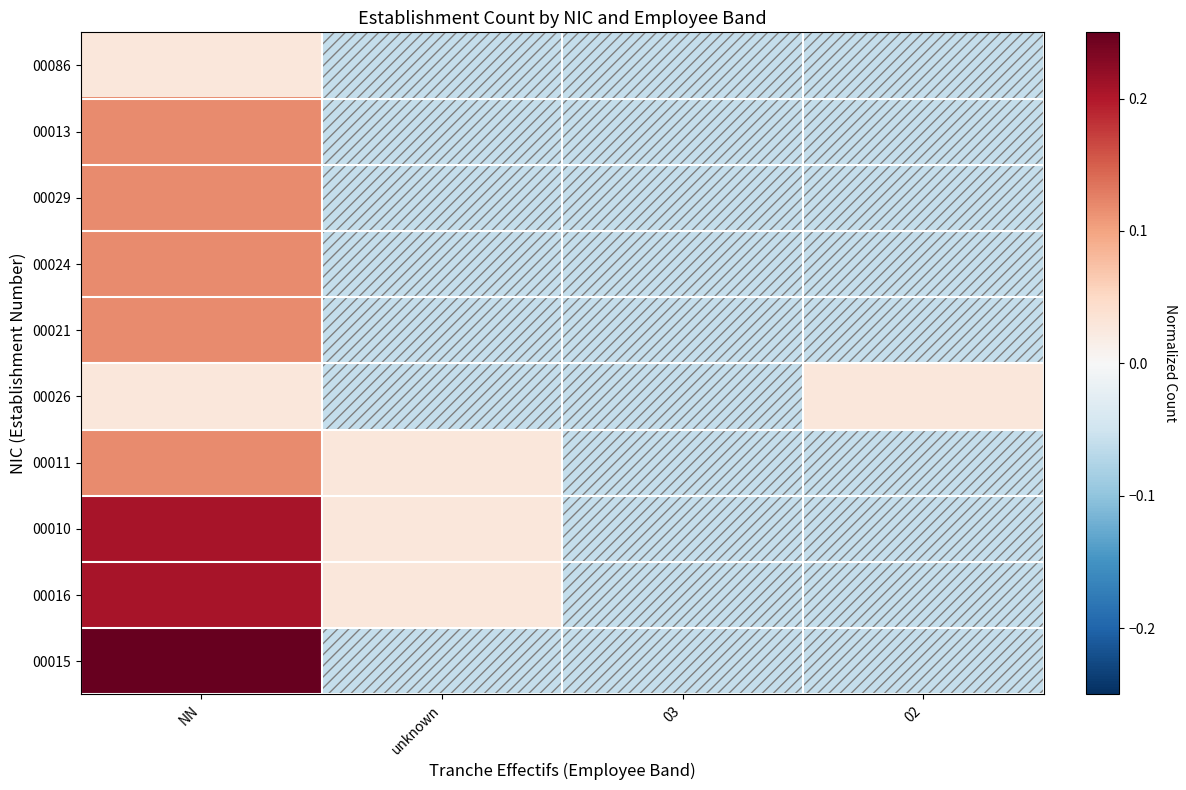

What is the total value across all series at 03?

-0.6